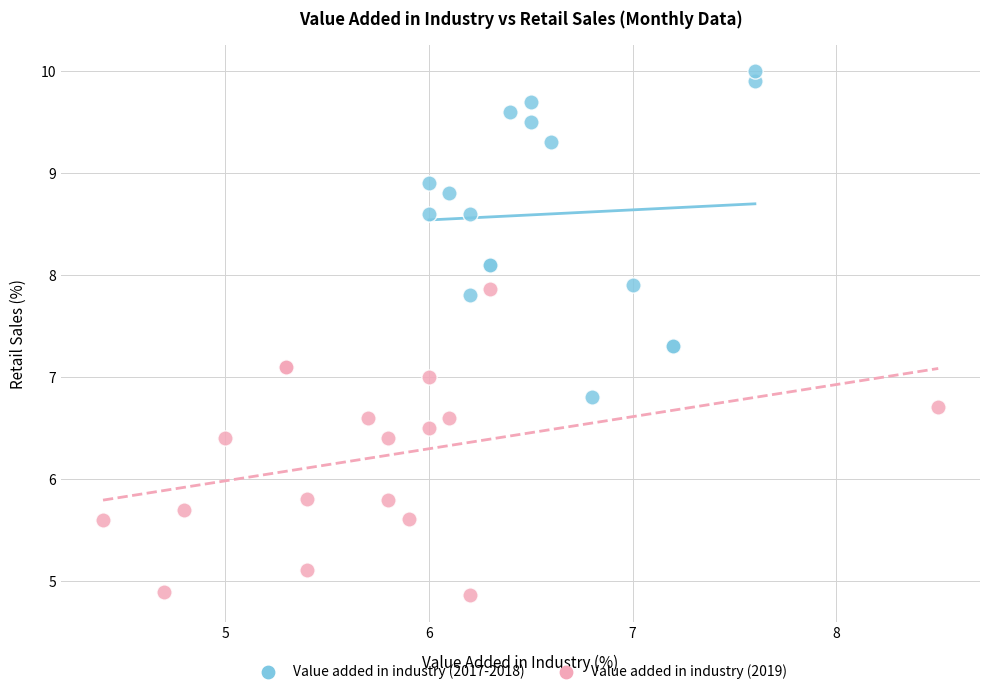

Which series reaches the maximum Y coordinate?

Value added in industry (2017-2018)